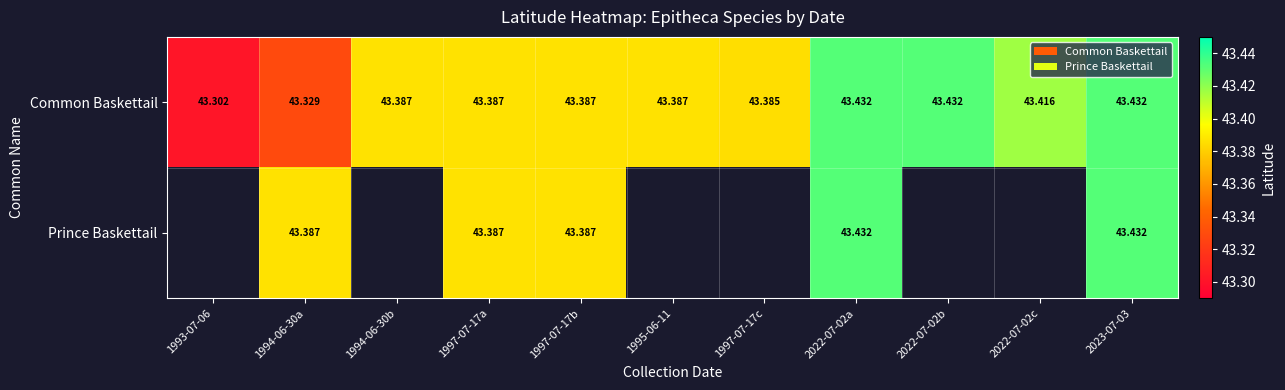

Rank the series at 1994-06-30a from lowest to highest value.

Common Baskettail, Prince Baskettail